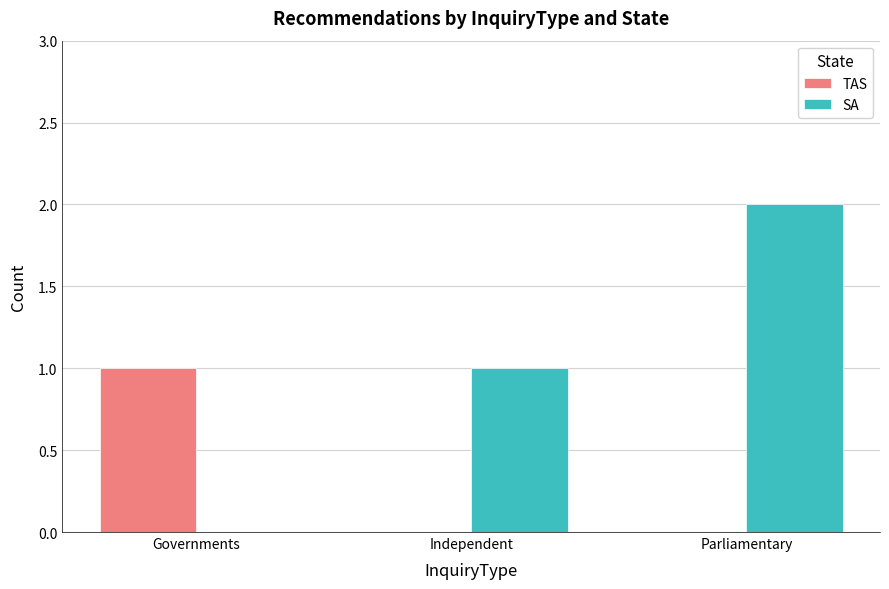

The value of SA at Independent is 0. True or false?

False